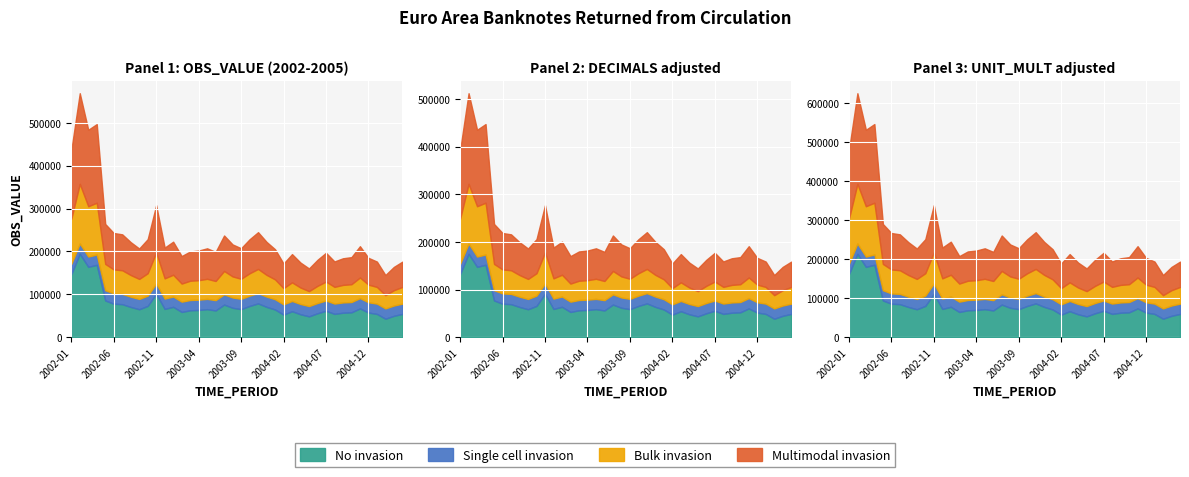

What is the label of the 8th point from the right?

2004-09